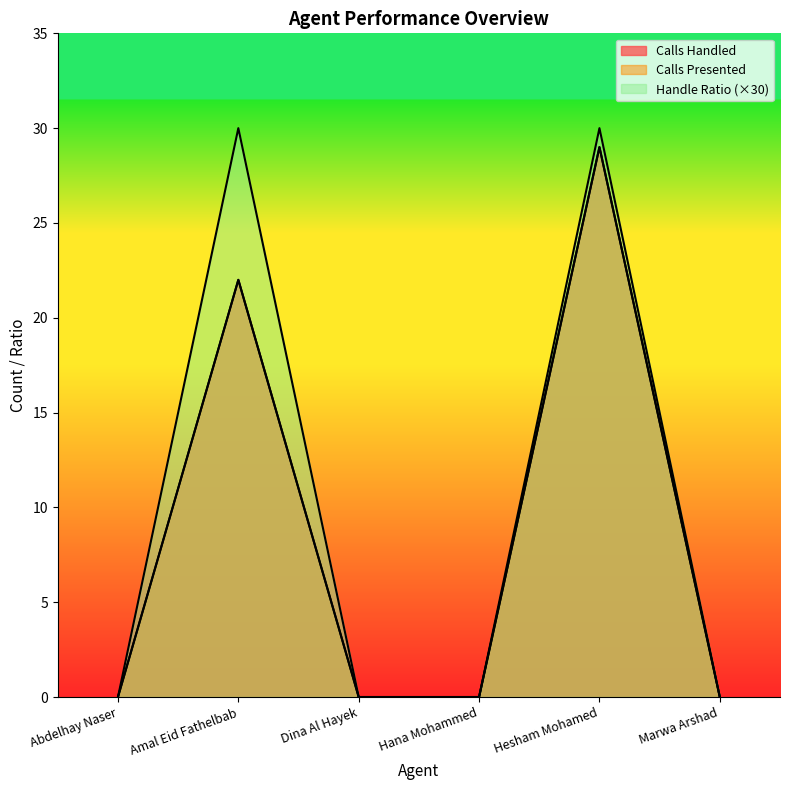

Is it true that Calls Presented equals 22 at Amal Eid Fathelbab?

True